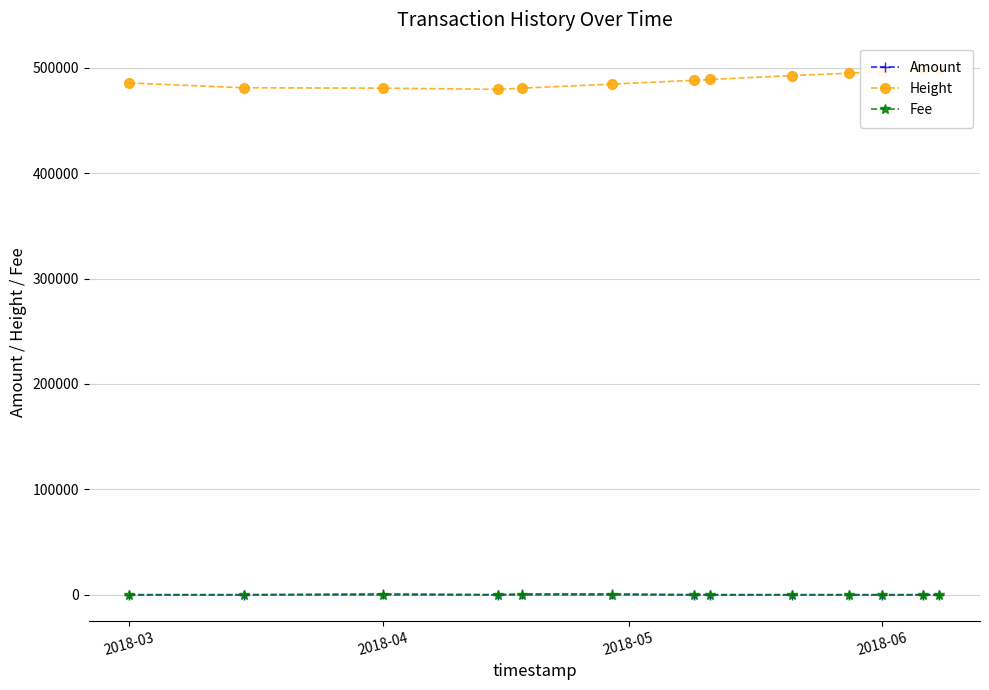

What is the value of the Fee point at the 1st from the left?

1.0